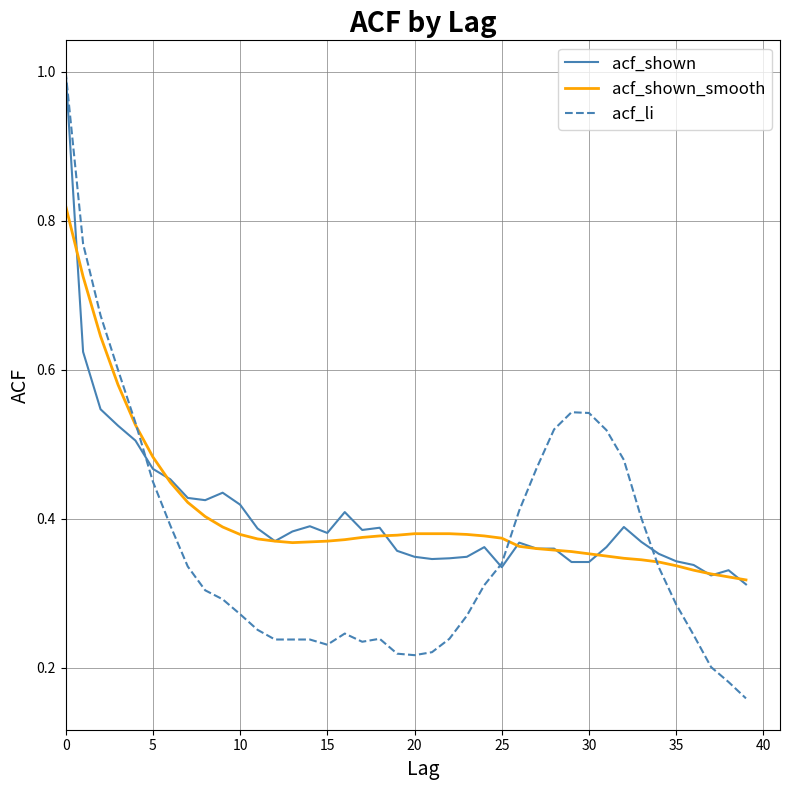

What are all the series names shown in the legend?

acf_shown, acf_shown_smooth, acf_li